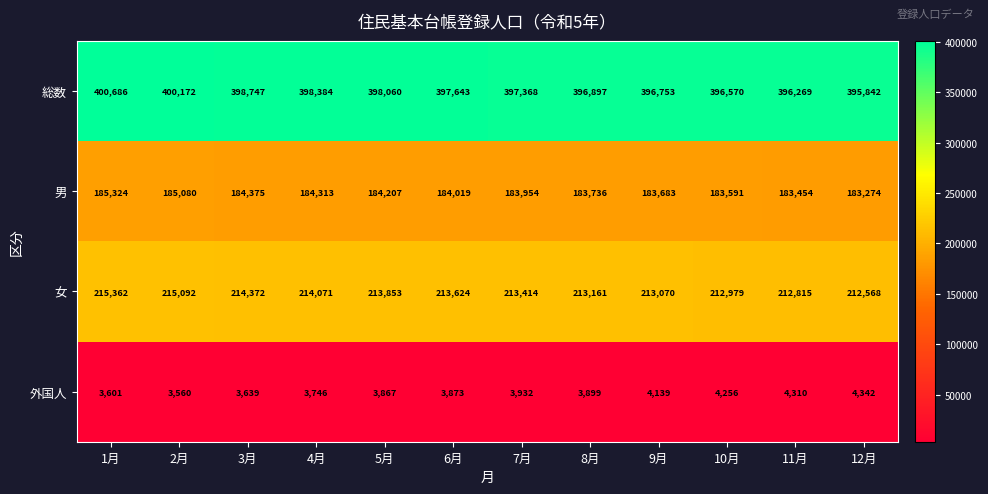

What is the highest value of the 男 series?

185324